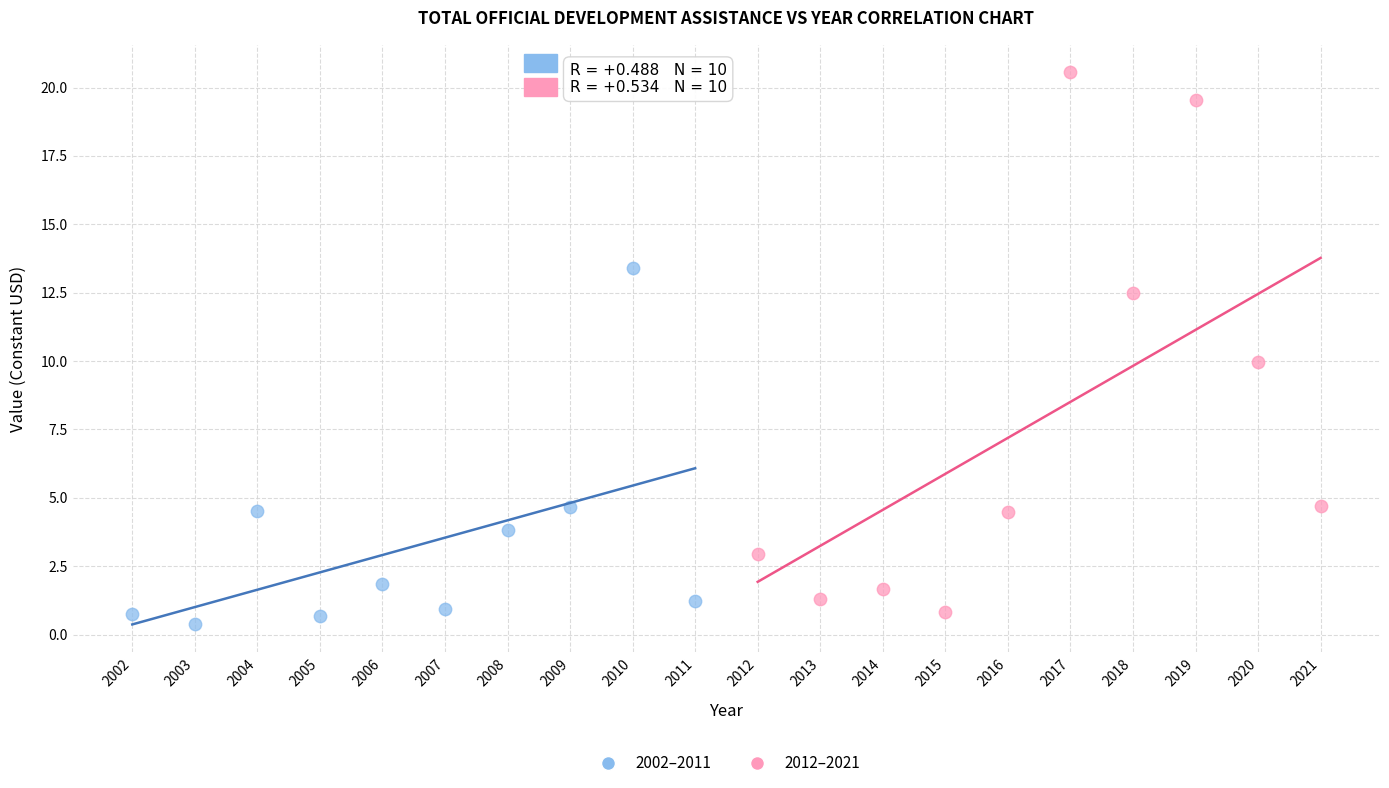

Which series has the largest Y range (max minus min)?

2012–2021